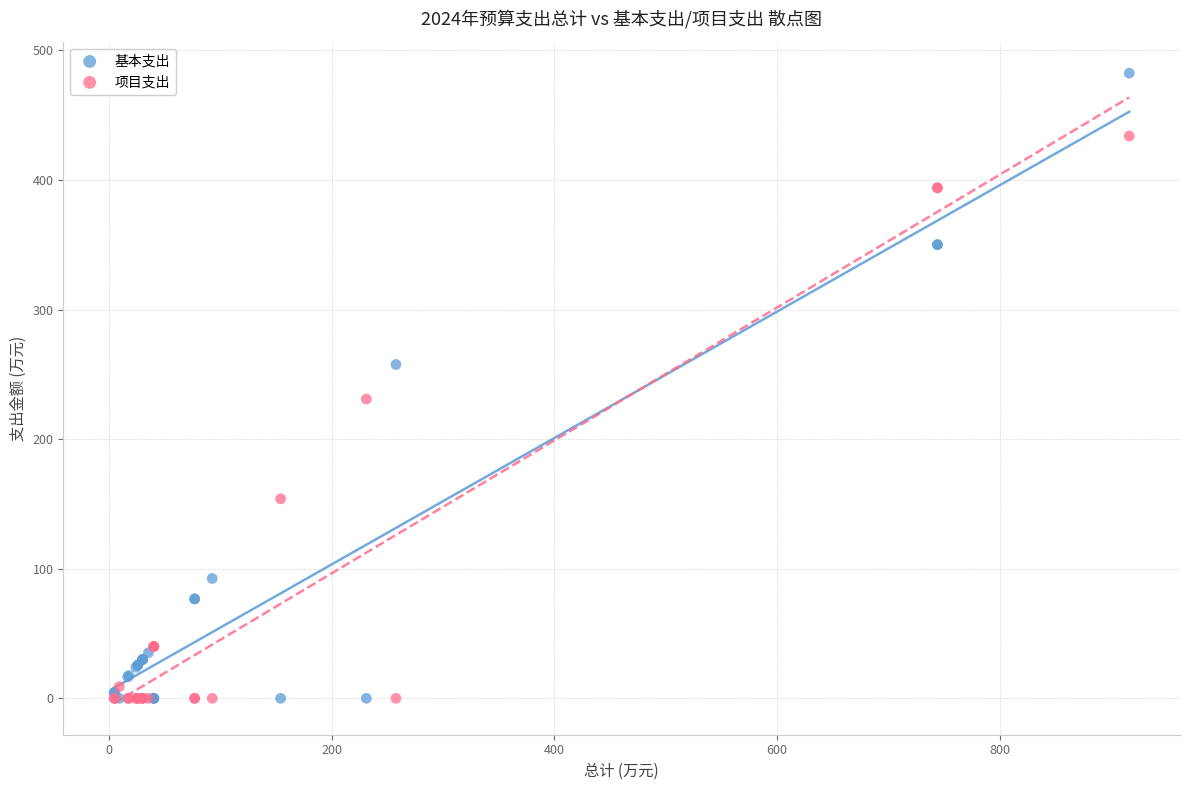

What are all the series names shown in the legend?

基本支出, 项目支出